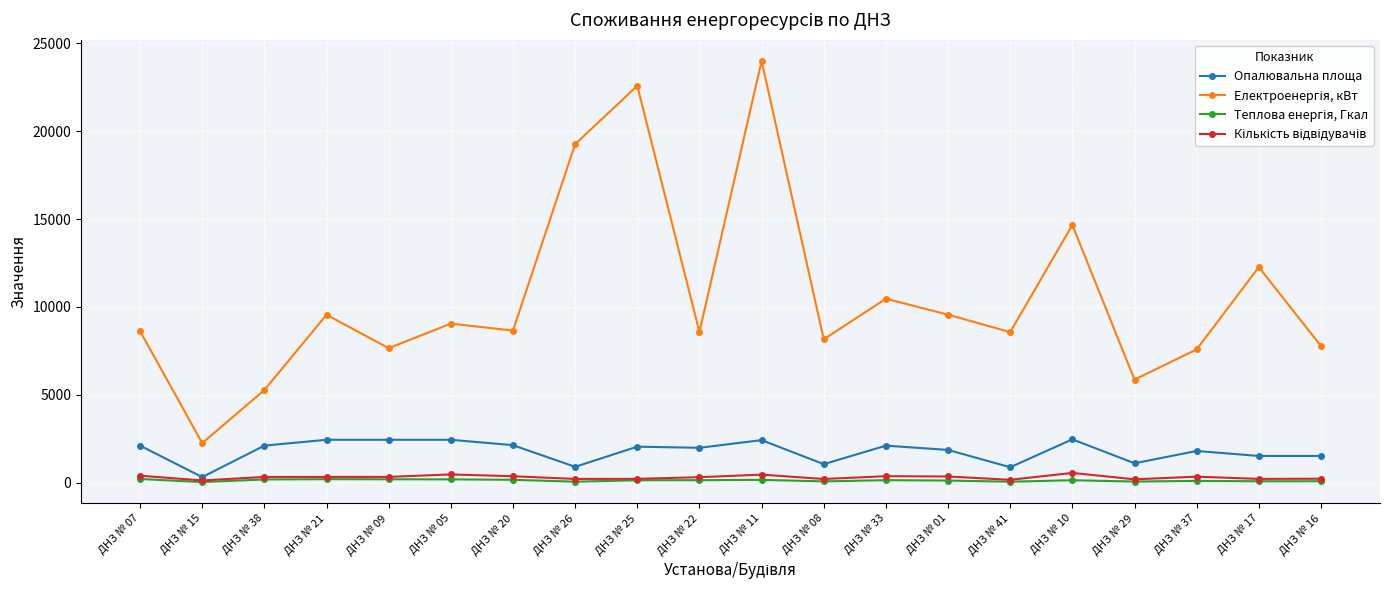

At how many categories does at least one series exceed 19384?

2